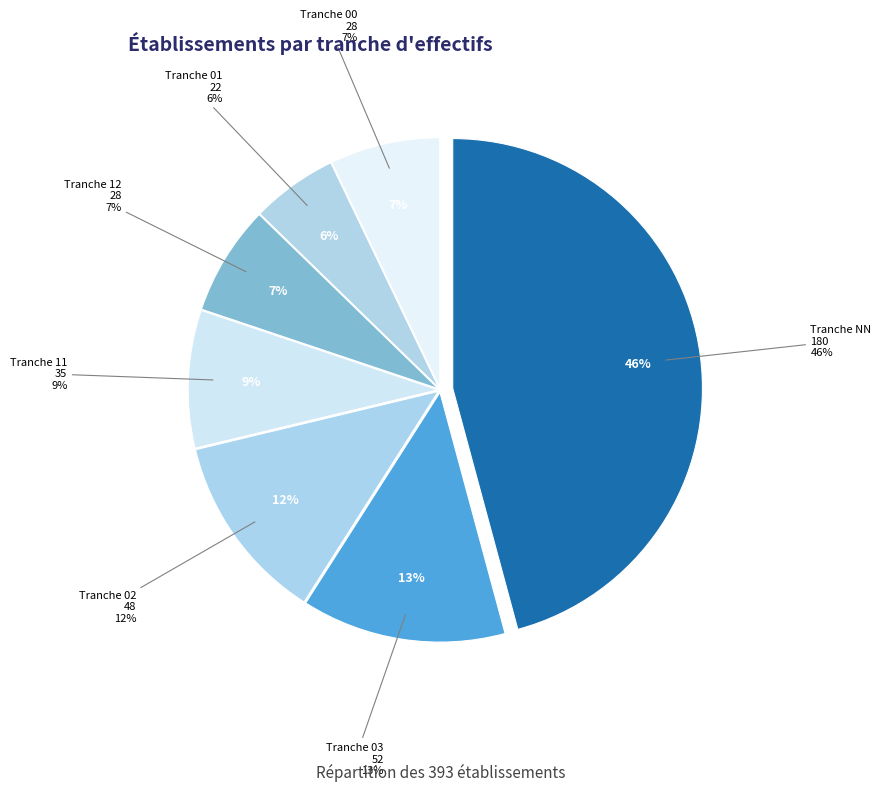

What is the change in value from 02 to 11?

-13